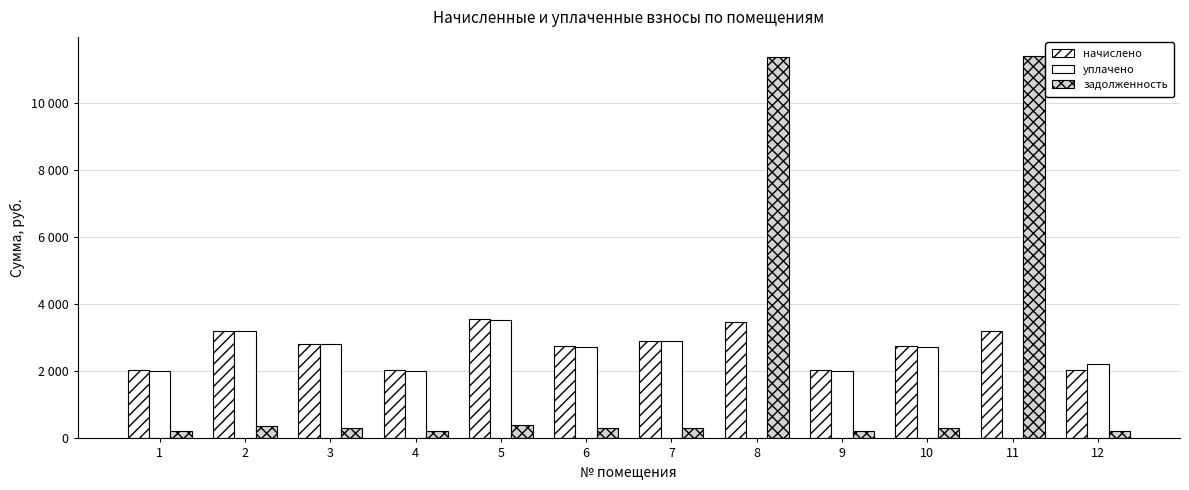

What is the approximate value of уплачено at 6?

2728.3